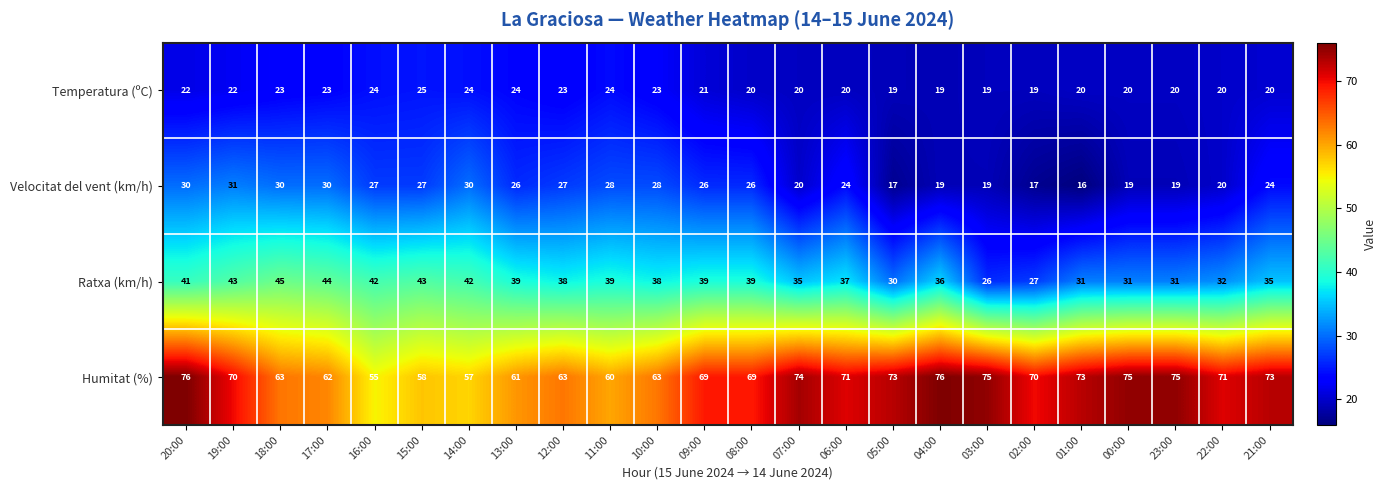

What is the sum of the Humitat (%) values at 04:00 and 19:00?

146